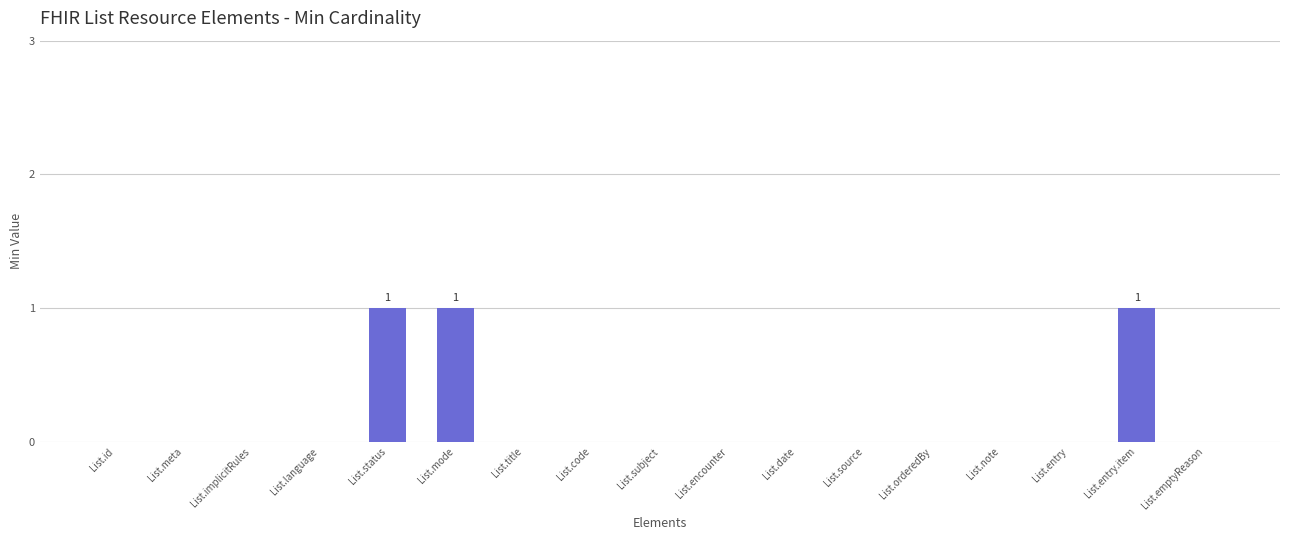

Count the number of data series in this chart.

1